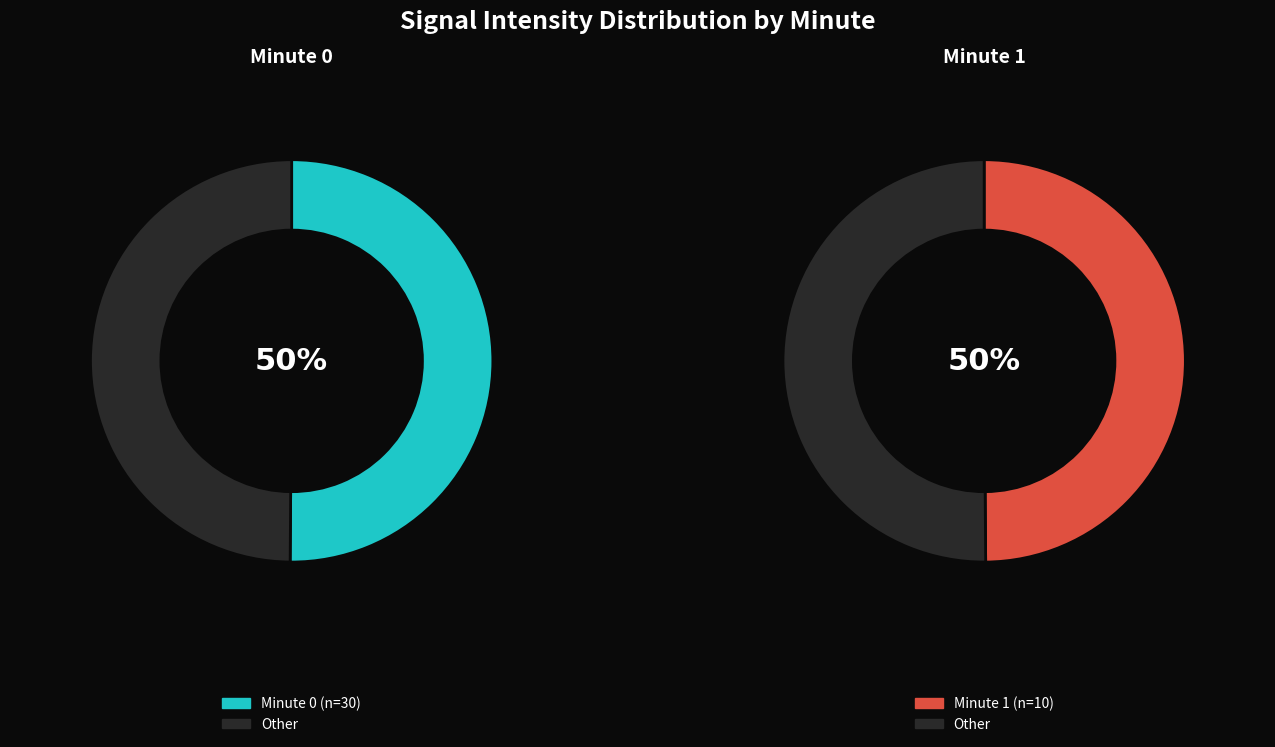

To the nearest percent, what percentage of the pie is 1?

25%